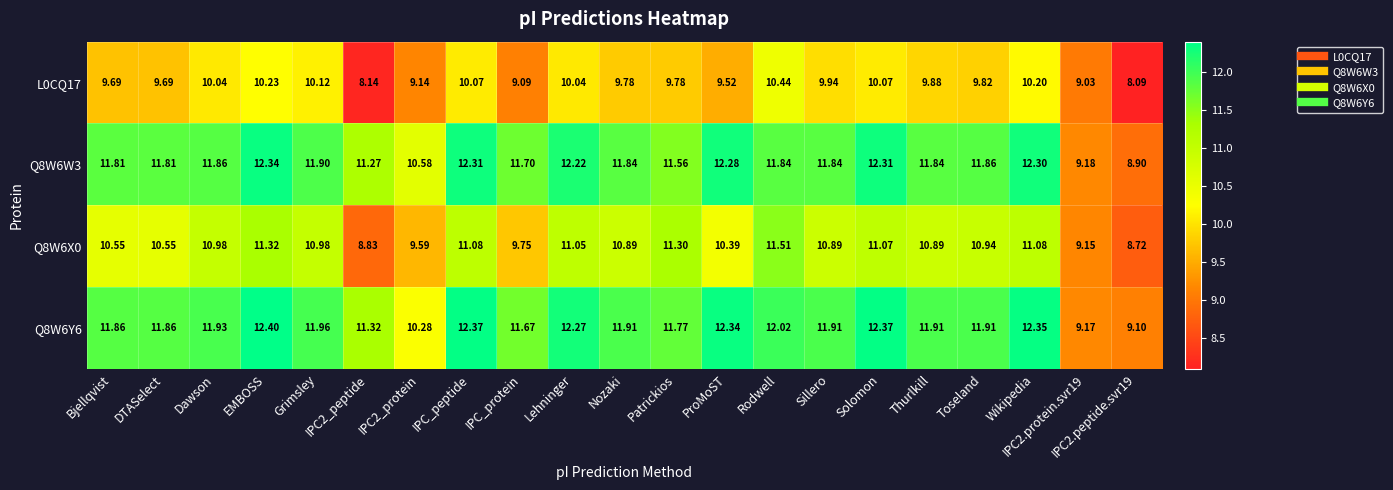

At which category is the sum across all series the highest?

EMBOSS